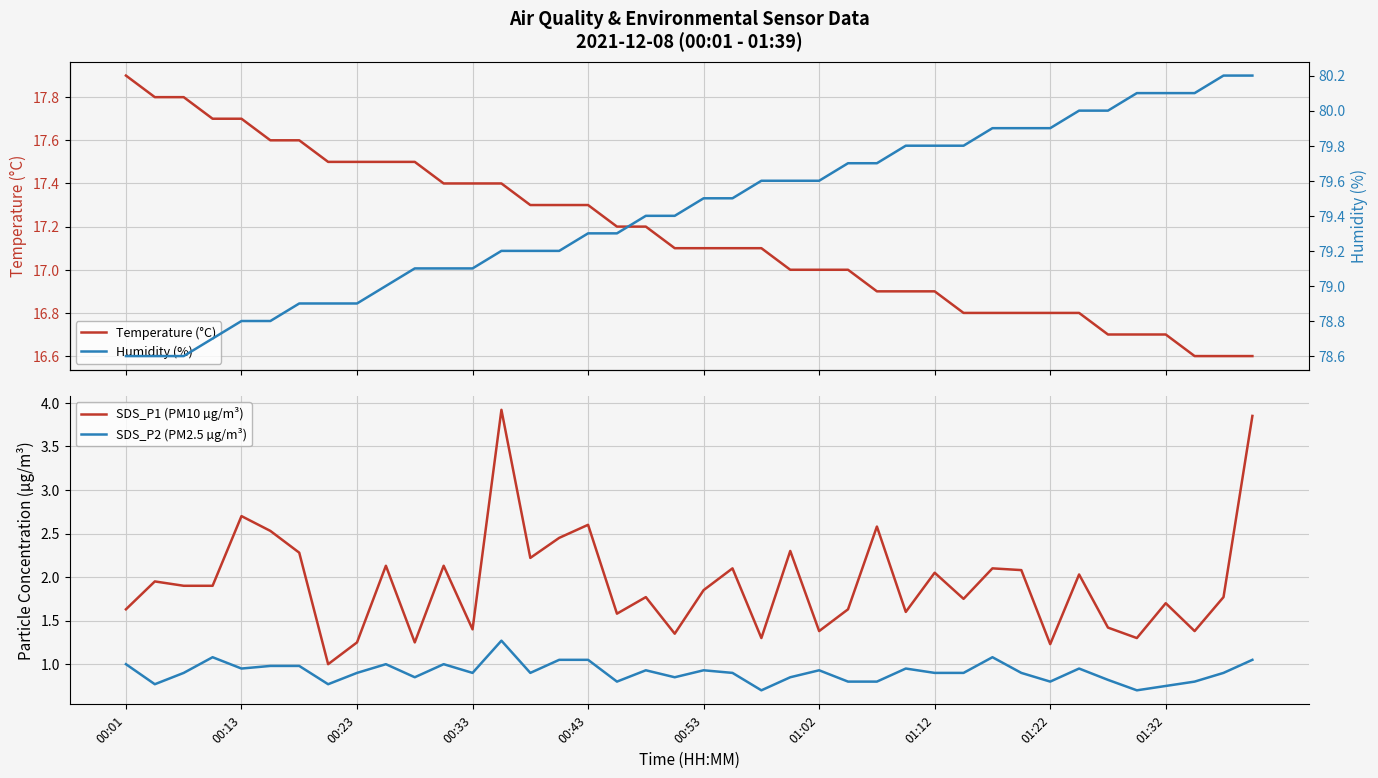

True or false: SDS_P2 (PM2.5 µg/m³) has more than 2 points higher than both neighbors.

True